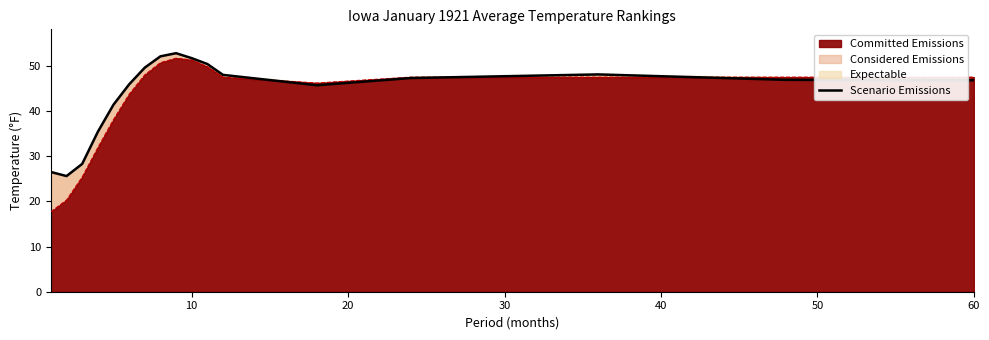

What is the value of the 2nd point from the left?

25.6